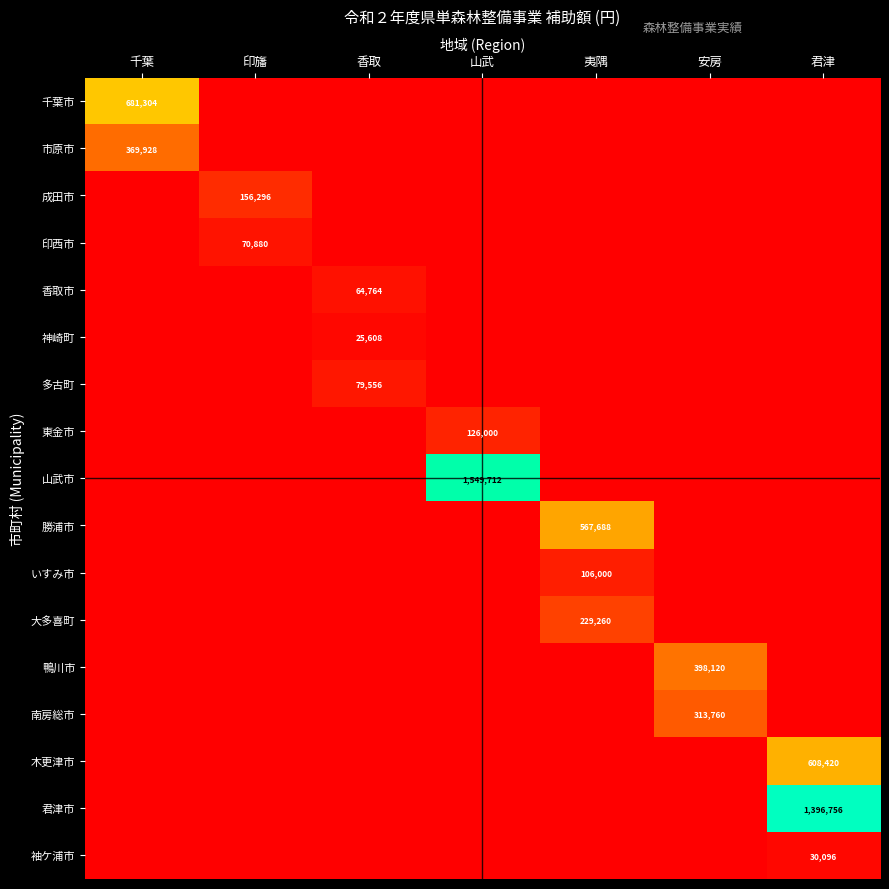

What is the total value across all series at 山武?

1675712